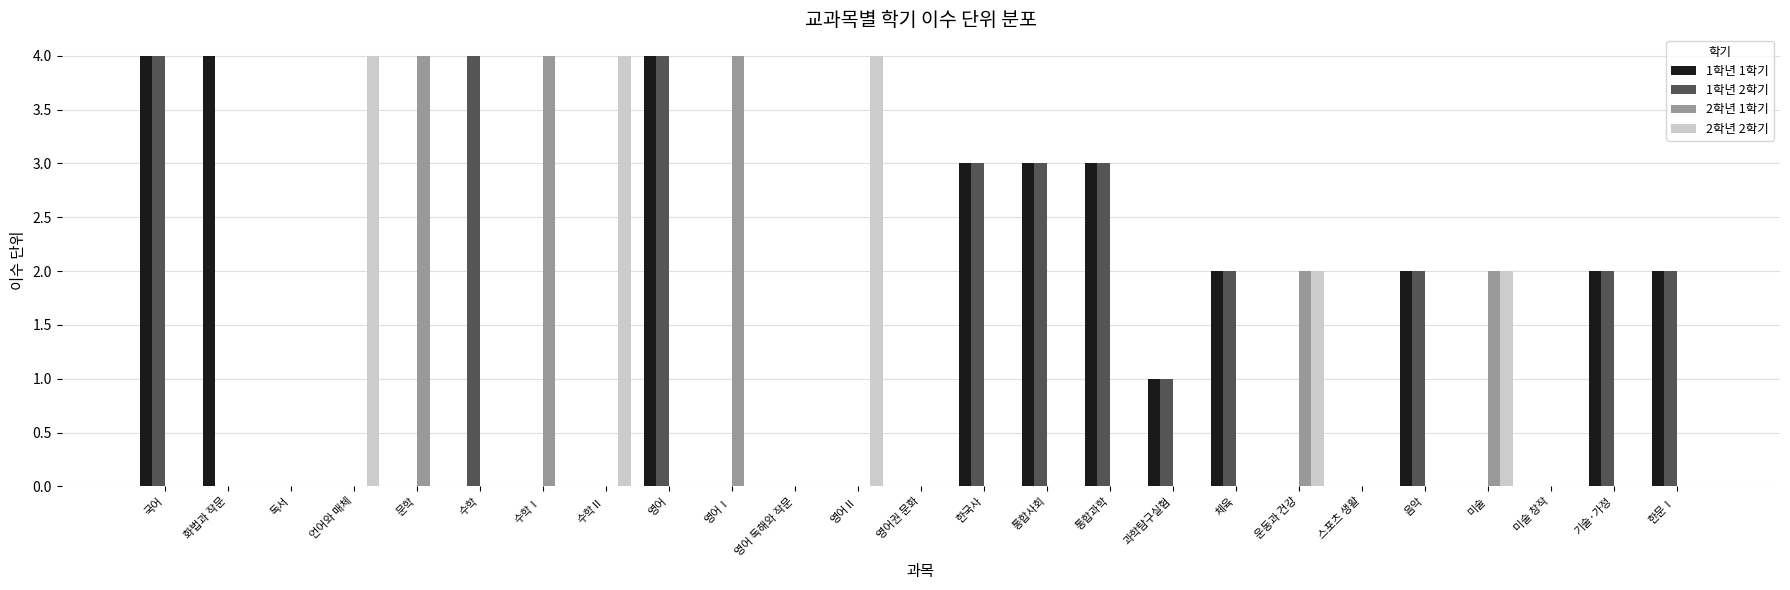

The 2학년 2학기 series shows 2 at 운동과 건강. True or false?

True